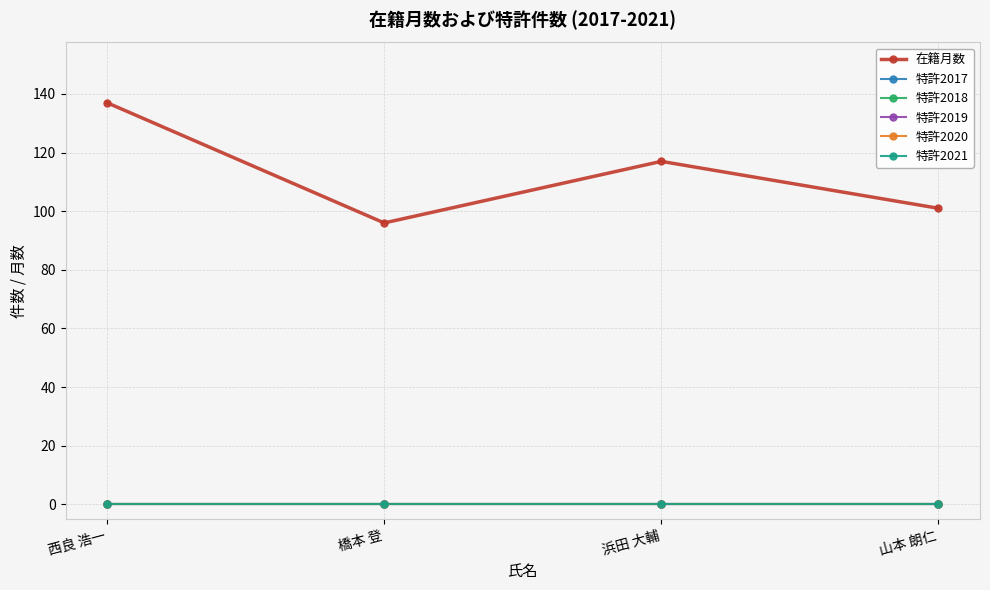

Does the chart have visible grid lines?

Yes